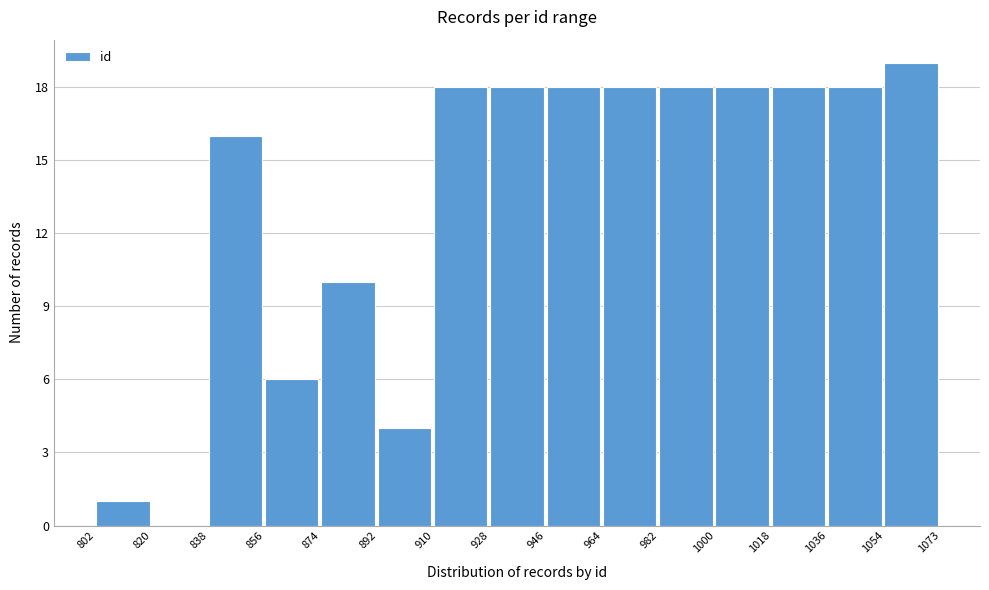

Reading left to right, transcribe this chart: for each bar, give the range it covers on the x-axis and its height. The values are not printed on the chart, so give them approximately, as read against the axis.

802 to 820: 1
820 to 838: 0
838 to 856: 16
856 to 874: 6
874 to 892: 10
892 to 910: 4
910 to 928: 18
928 to 946: 18
946 to 964: 18
964 to 982: 18
982 to 1000: 18
1000 to 1018: 18
1018 to 1036: 18
1036 to 1054: 18
1054 to 1073: 19